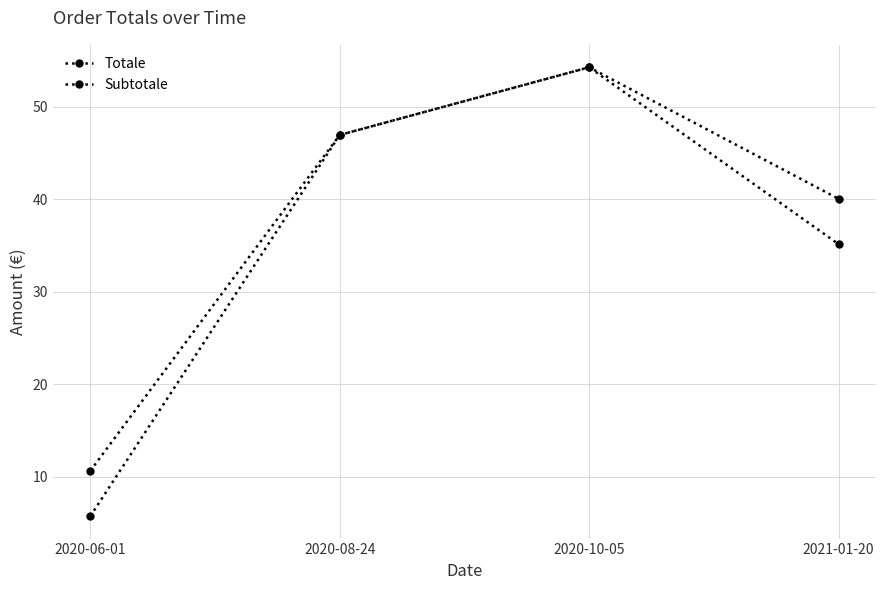

The value of Totale at 2020-08-24 is 27.2. True or false?

False